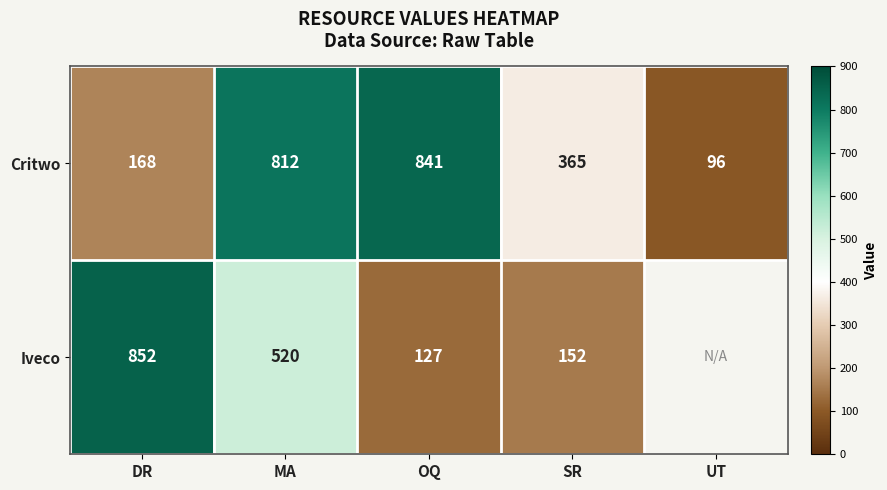

The Critwo series shows 133.0 at SR. True or false?

False